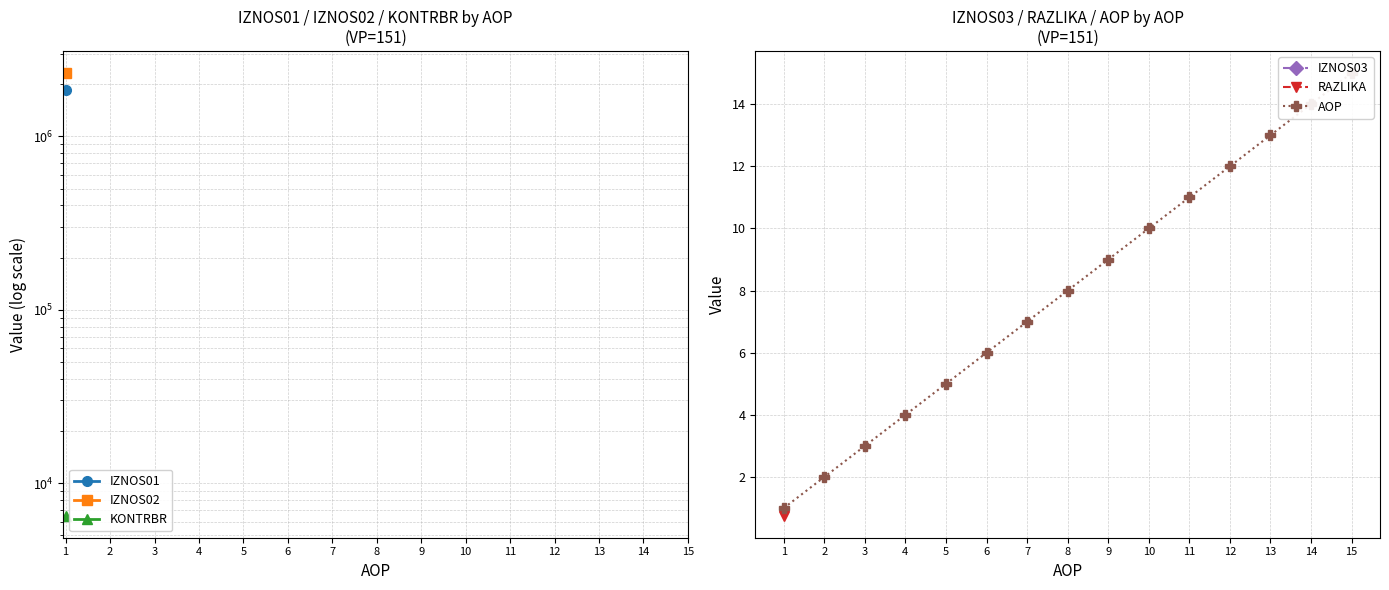

Between 3 and 14, which series saw the biggest shift?

AOP